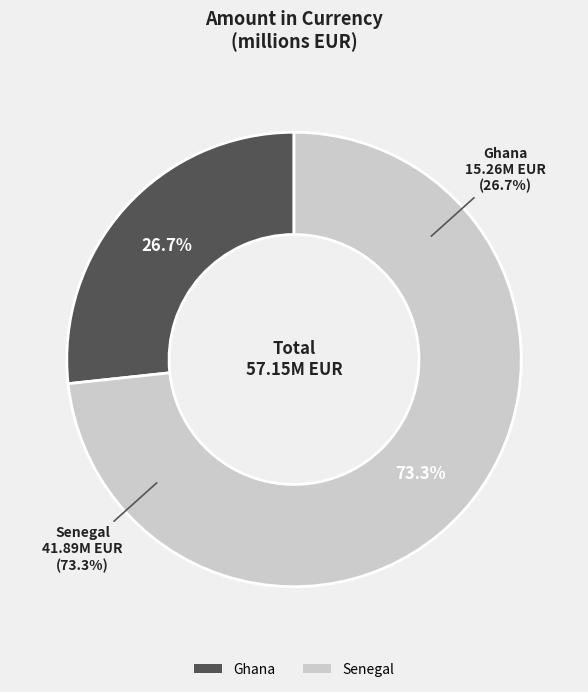

Which slice is the largest?

Senegal